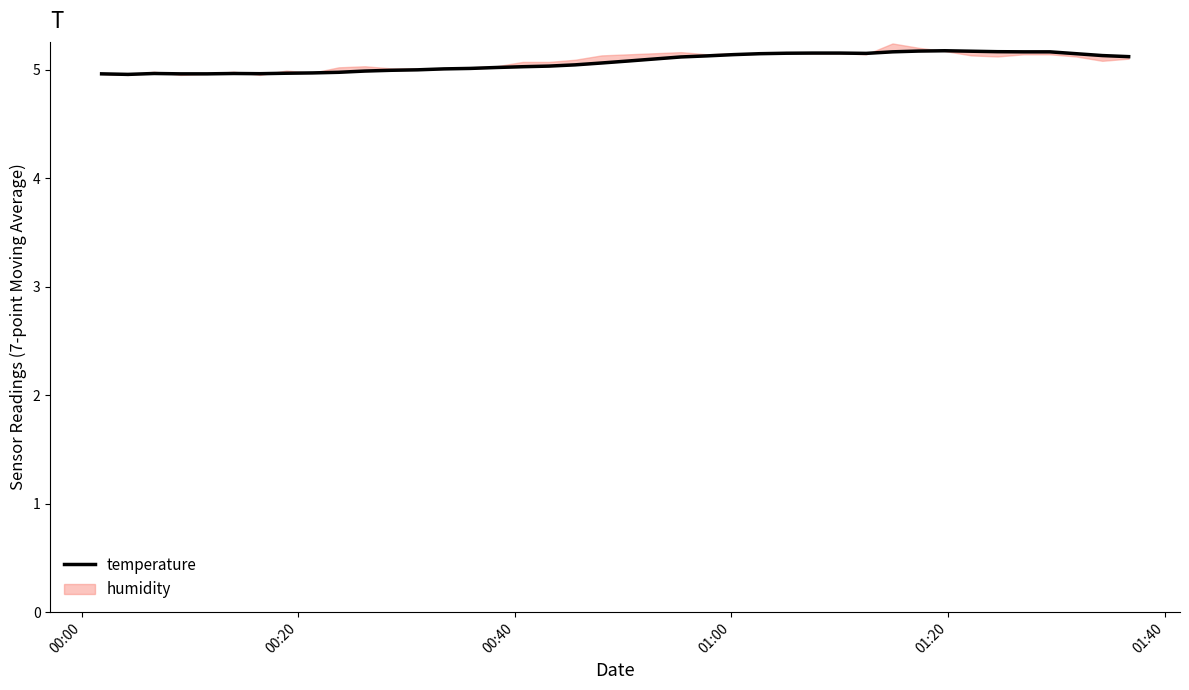

True or false: there are more than 0 points higher than both neighbors.

True